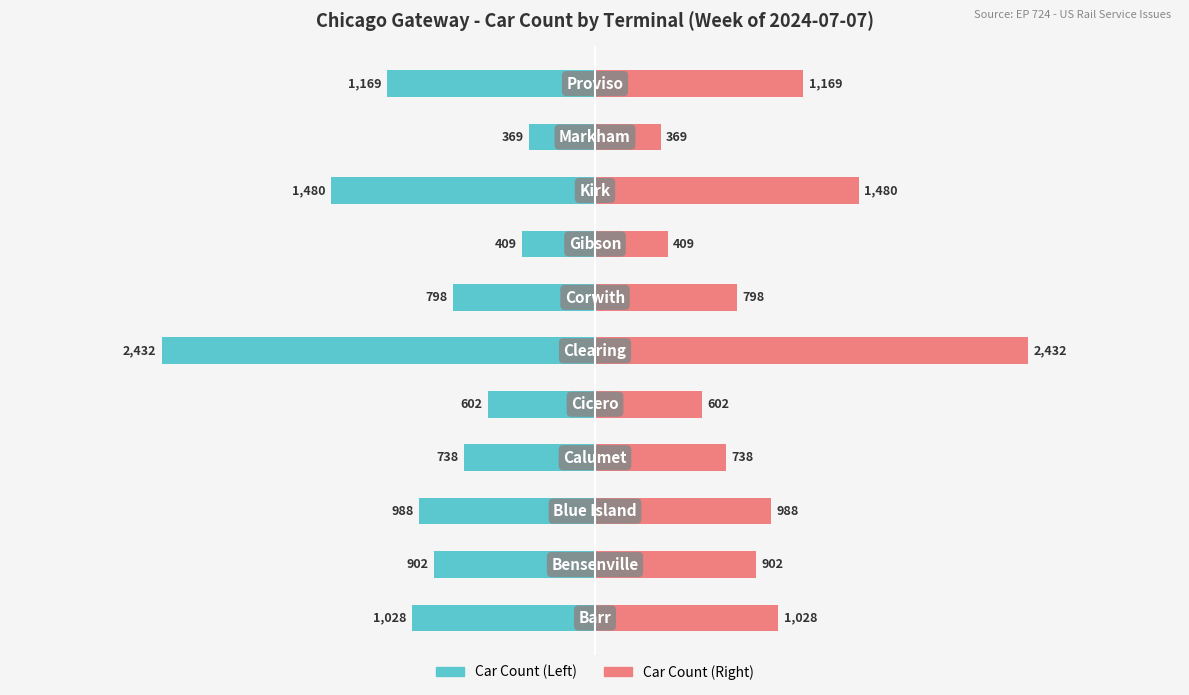

What is the sum of all Car Count (mirror) values?

10915